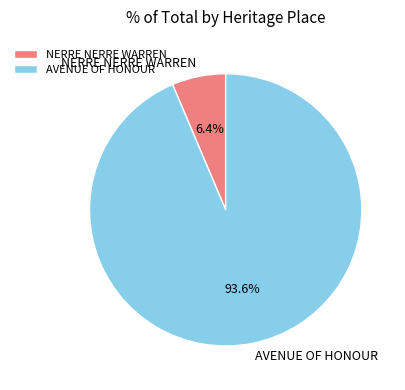

What is the smallest slice in the pie chart?

NERRE NERRE WARREN